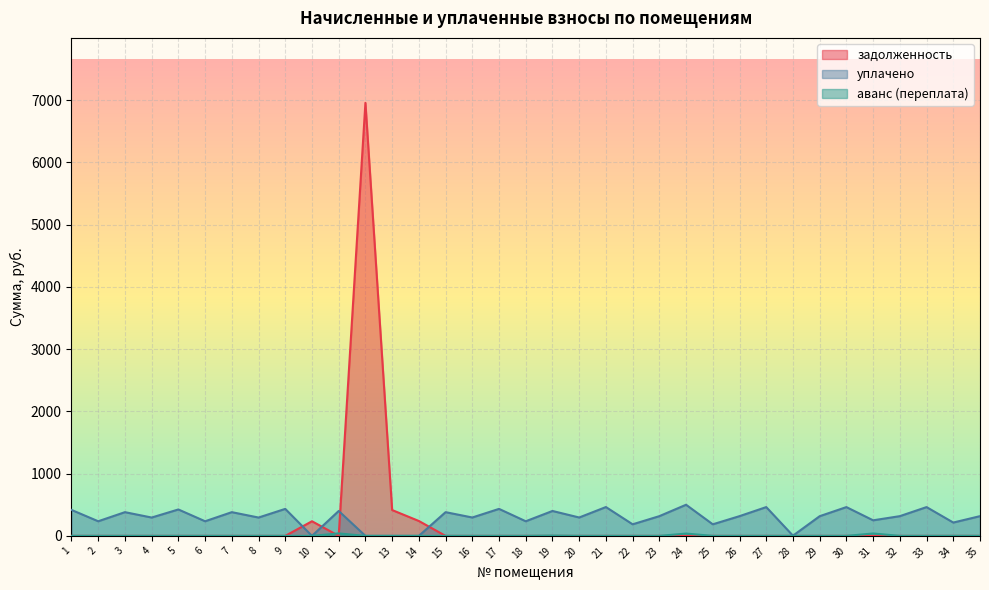

How many distinct data groups are displayed?

3